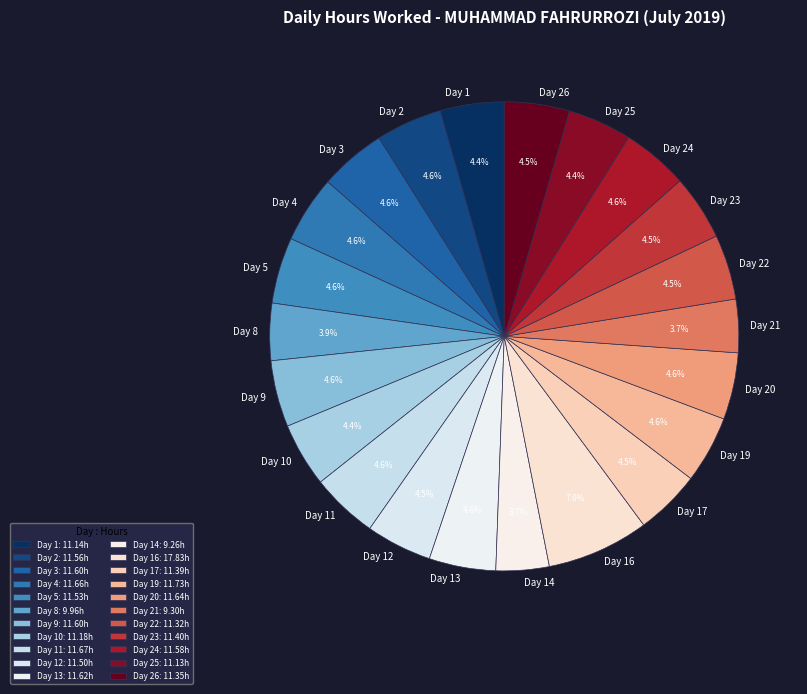

Does any single category account for the majority?

No